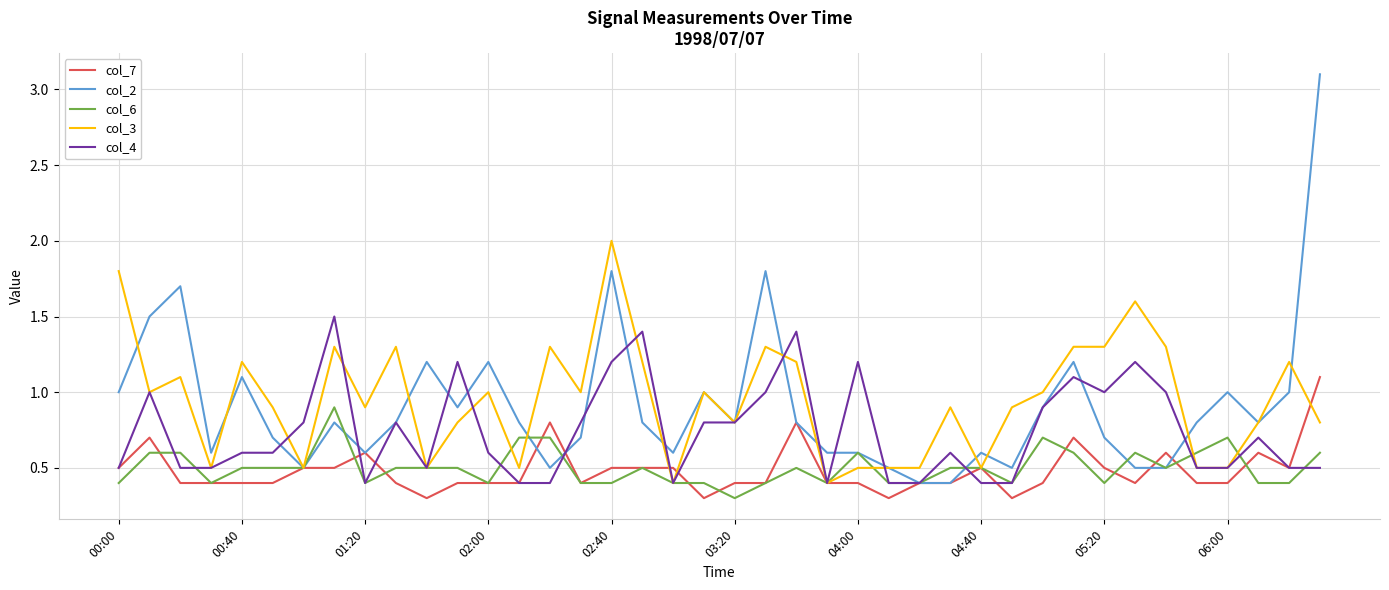

List the series in order of their peak value, highest first.

col_2, col_3, col_4, col_7, col_6